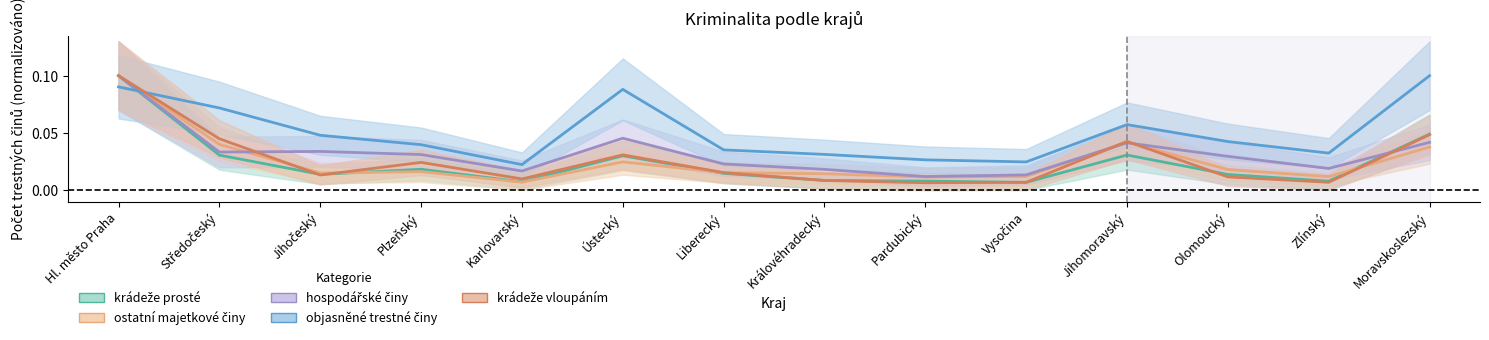

How many data points does each series have?

14